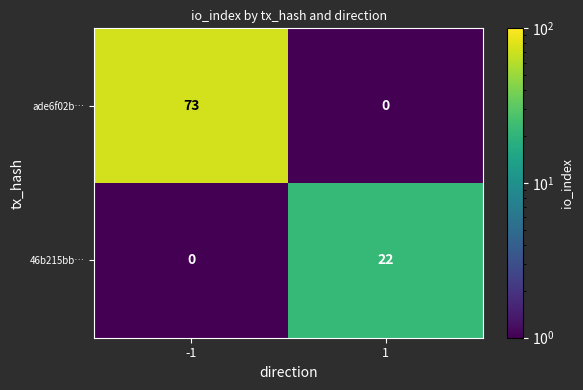

What is the total value across all series at -1?

73